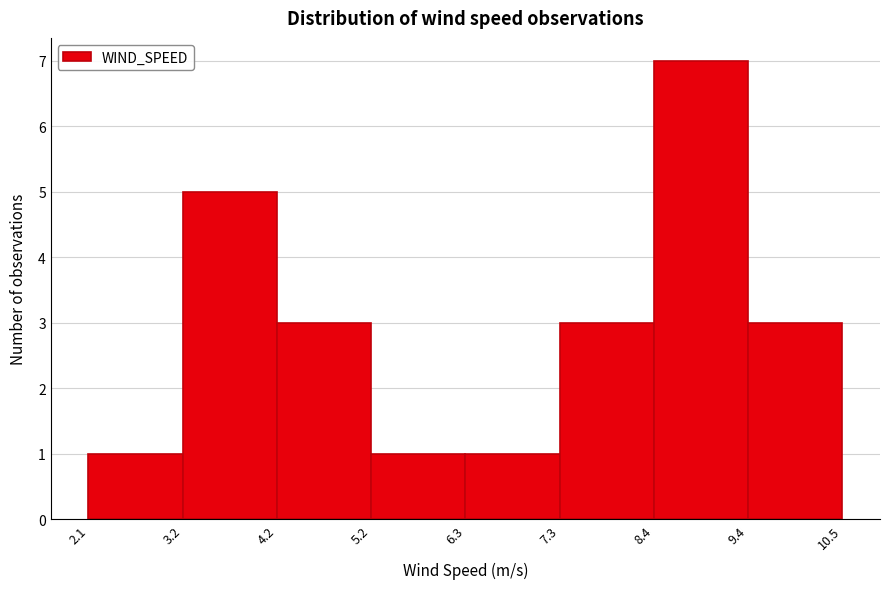

Over which range of the x-axis is the bar tallest?

8.4 to 9.4